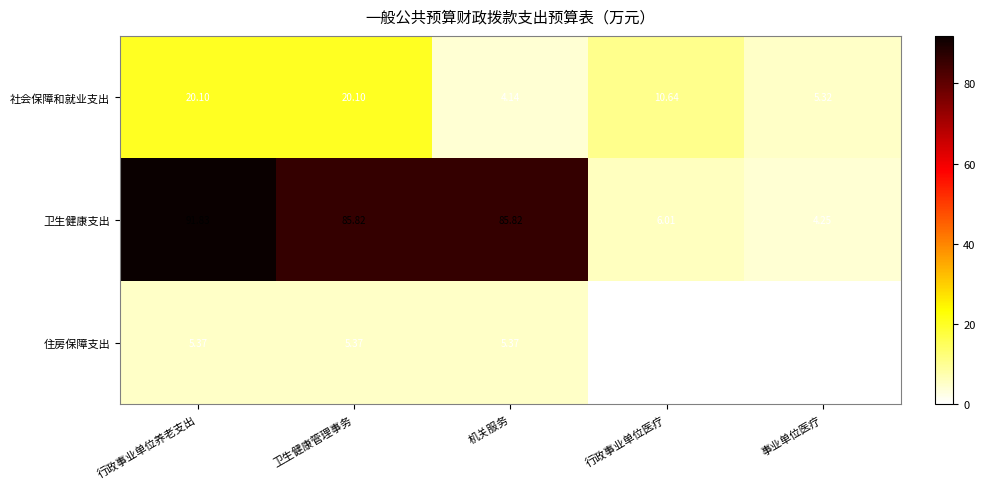

Rank the series at 卫生健康管理事务 from highest to lowest value.

卫生健康支出, 社会保障和就业支出, 住房保障支出